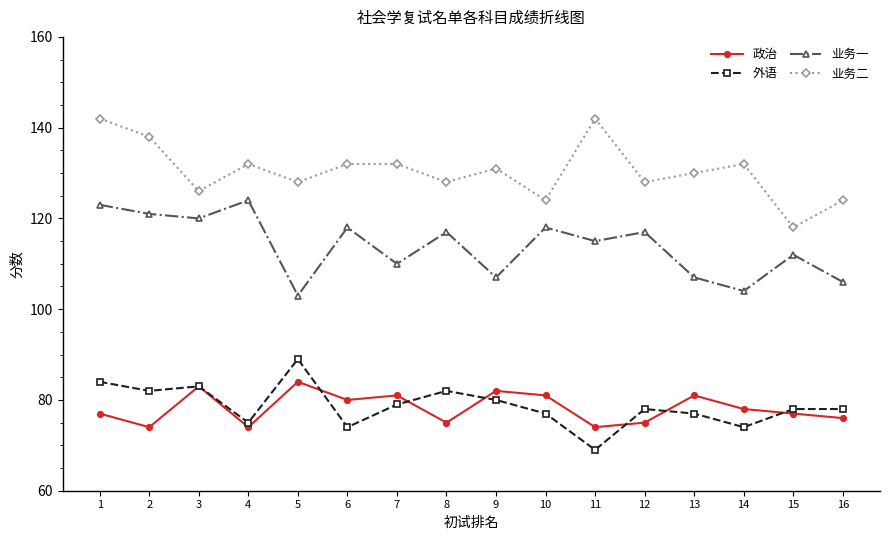

Read the 政治 value at 3.

83